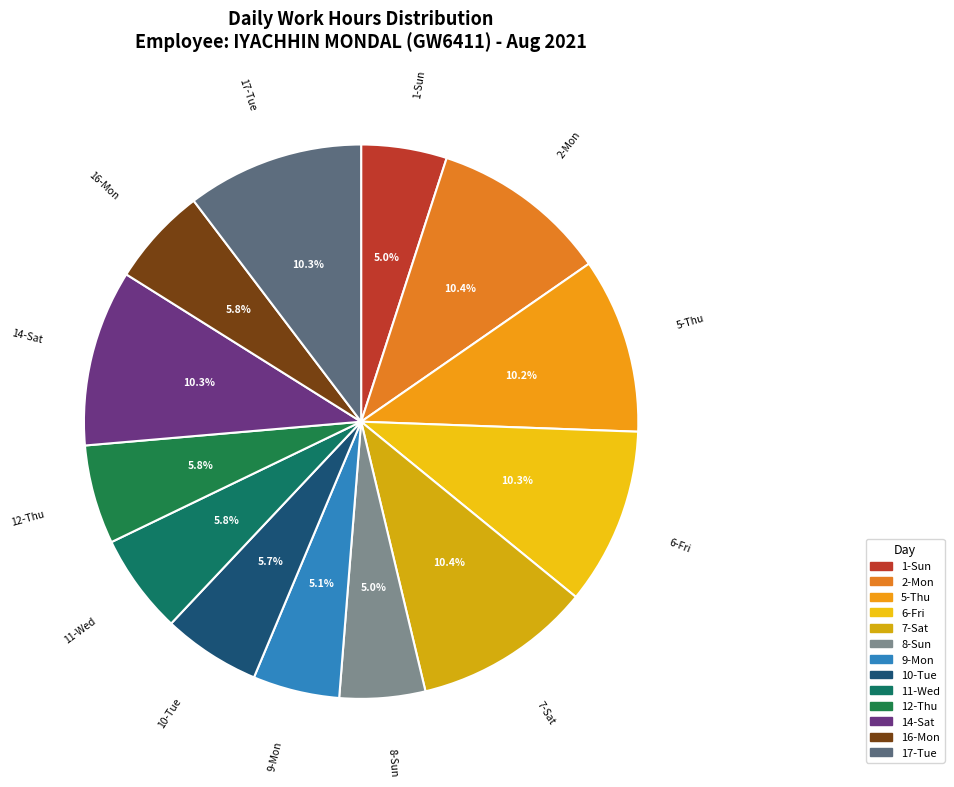

Count the number of slices in the pie.

13